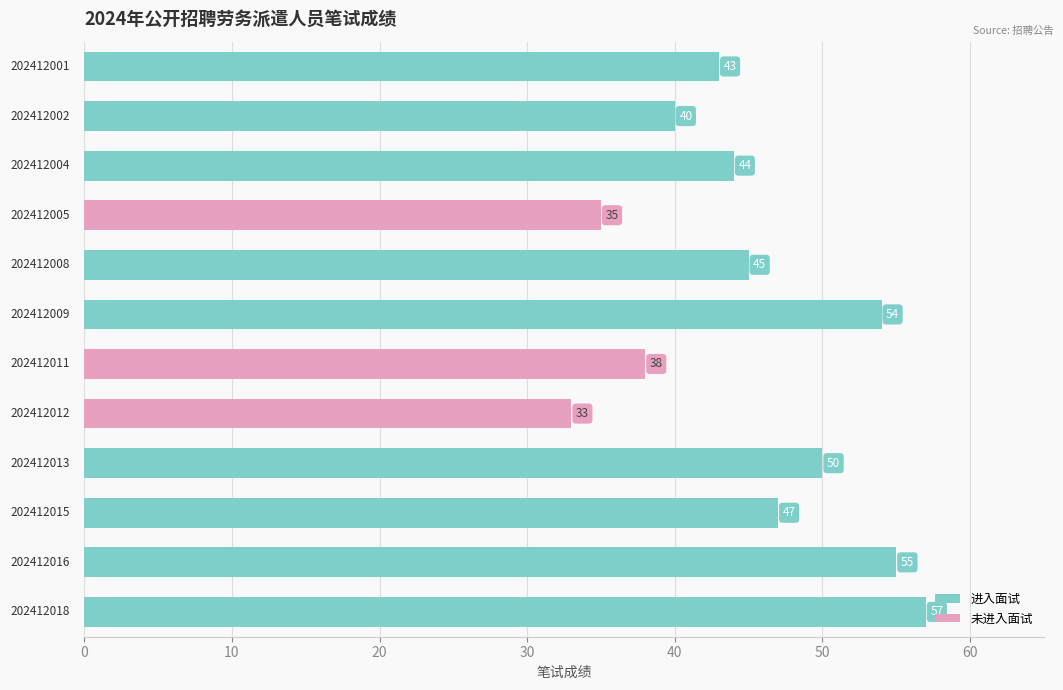

Are the bars horizontal?

Yes